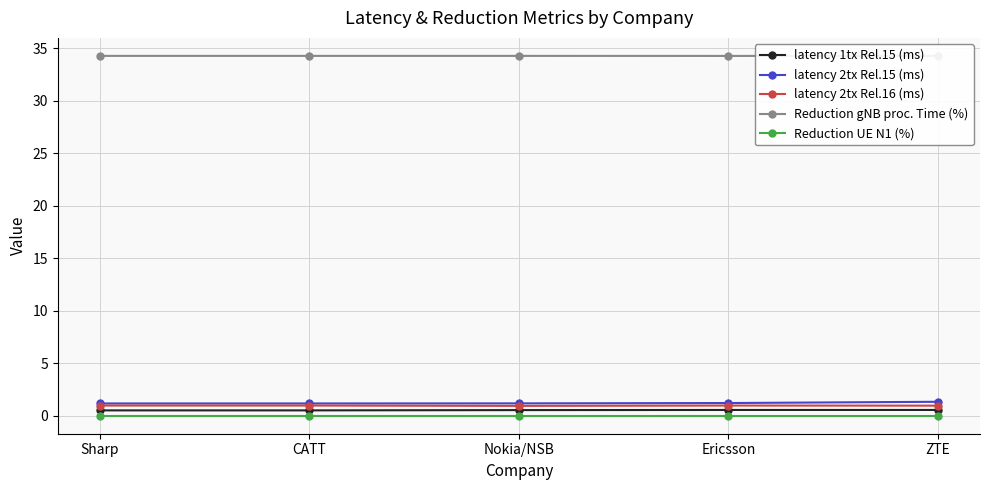

True or false: latency 2tx Rel.15 (ms) and Reduction UE N1 (%) cross at least once.

False